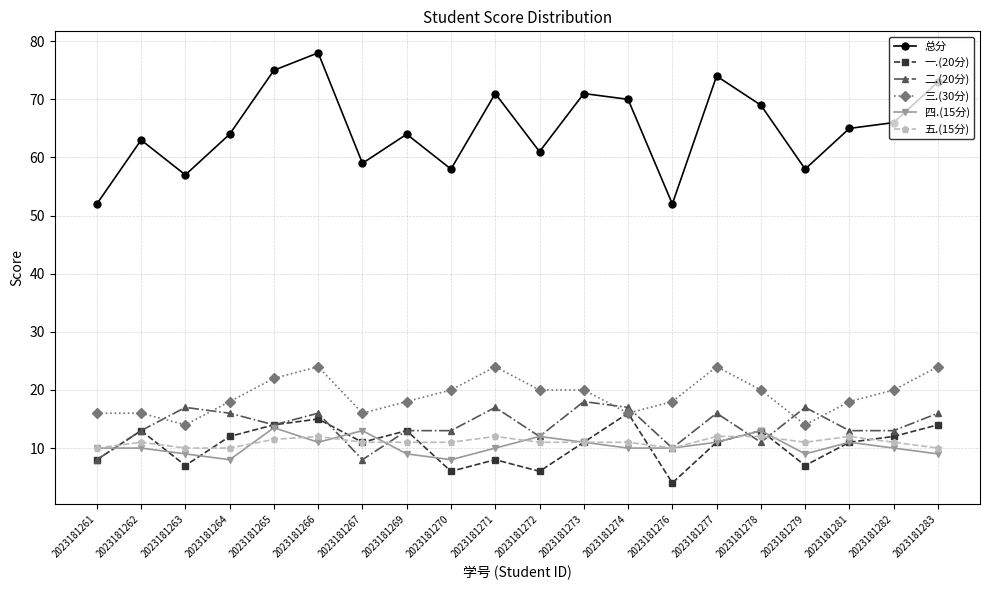

The value of 一.(20分) at 2023181282 is 12.0. True or false?

True